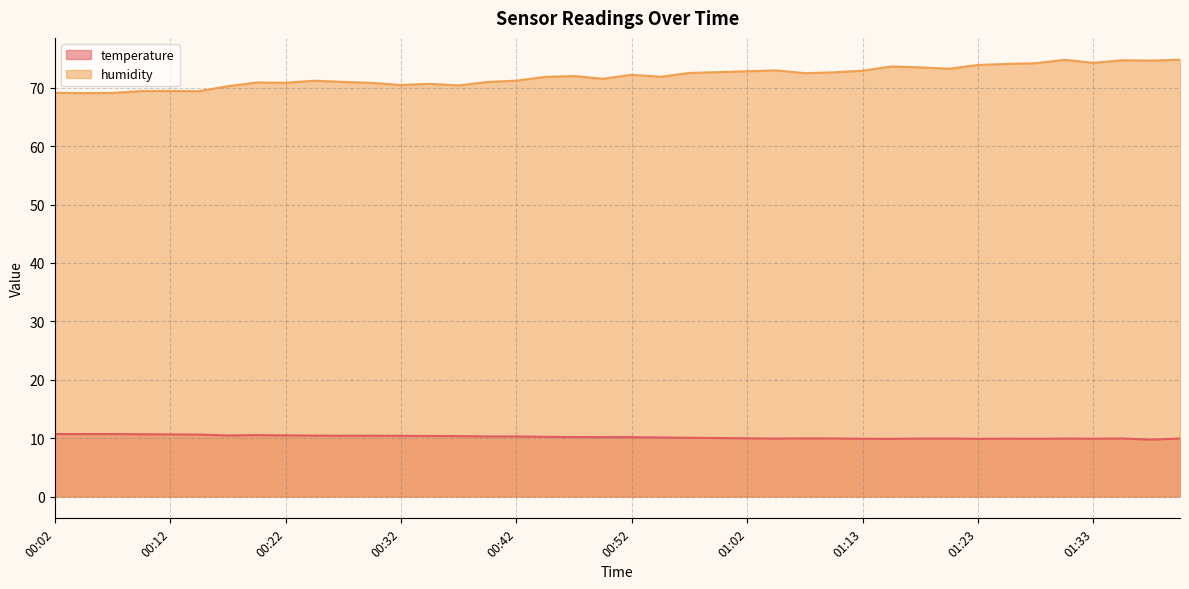

True or false: temperature and humidity intersect in this chart.

False